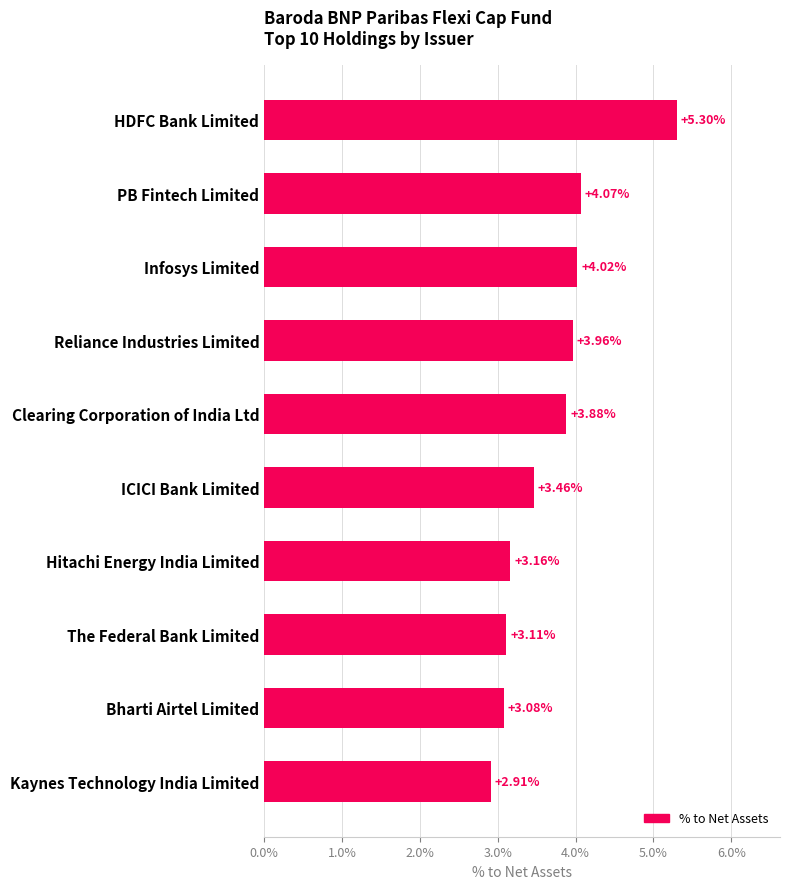

Does the chart contain any negative values?

No